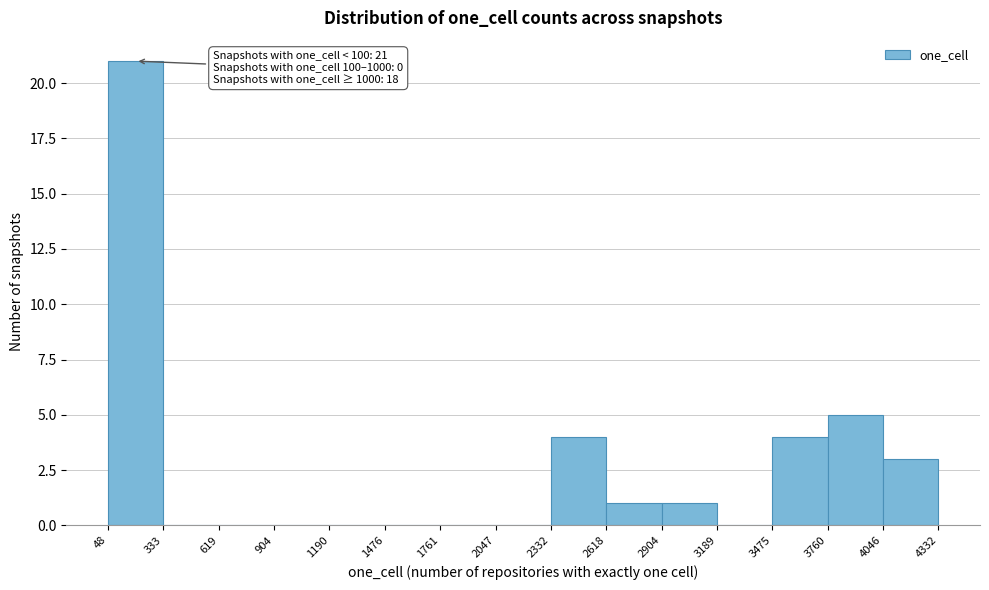

Over which range of the x-axis is the bar tallest?

48 to 333